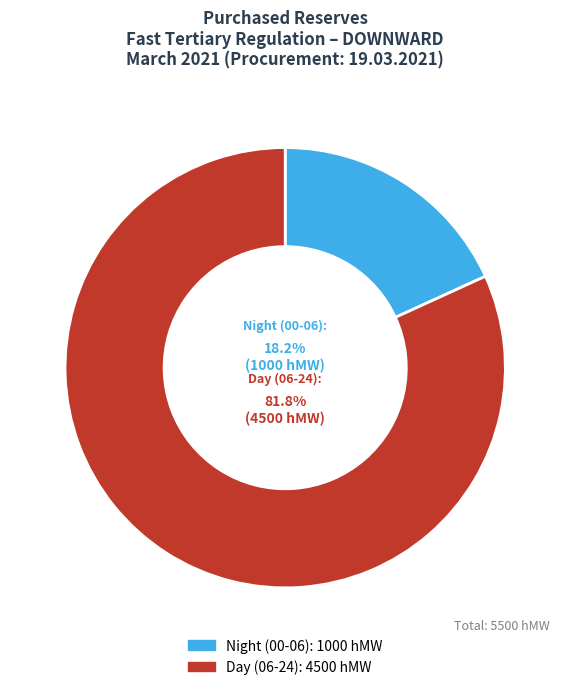

Rank the categories by value from highest to lowest.

Day (06-24), Night (00-06)